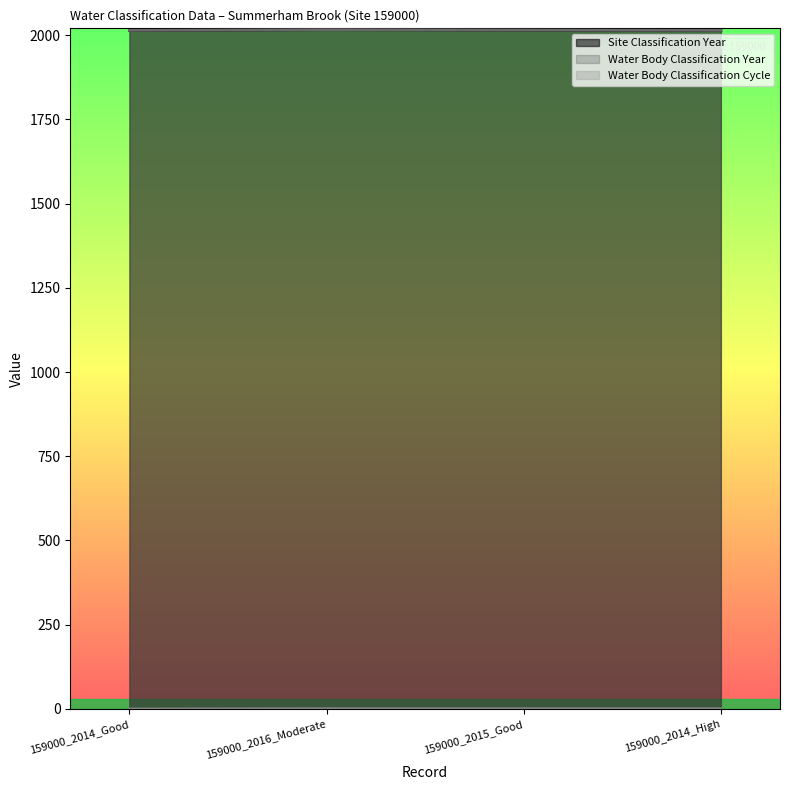

What are all the series names shown in the legend?

Site Classification Year, Water Body Classification Year, Water Body Classification Cycle